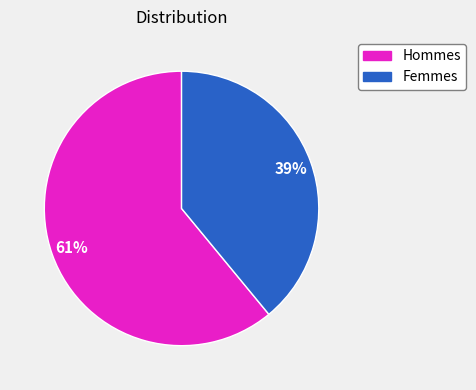

How many segments does this pie chart have?

2